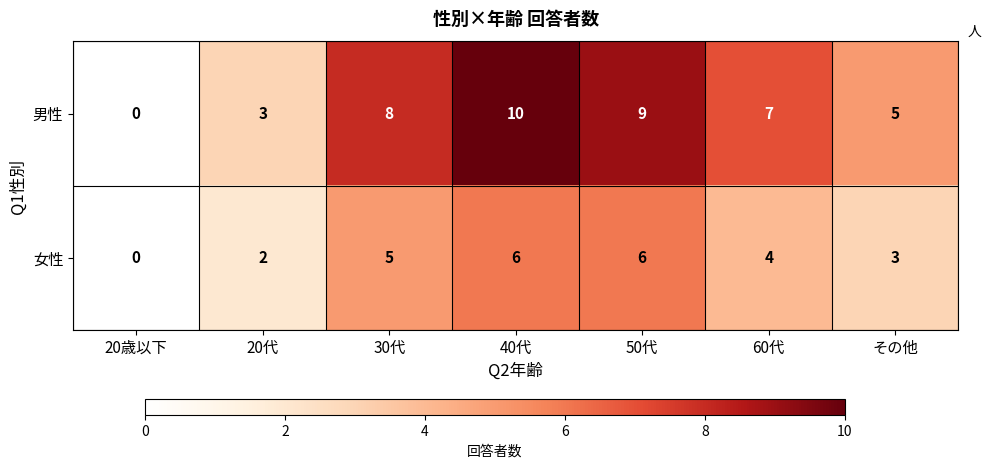

What is the difference between the maximum and minimum values in the 女性 series?

6